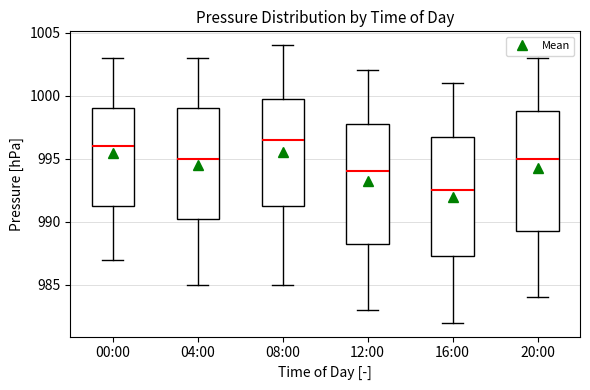

Reading left to right, transcribe this box plot: for each box, give where its median line is, the range the box spans, and where its two whiskers end, as read against the y-axis. The values are not printed on the chart, so give them approximately, as read against the axis.

00:00: median 996.0, box 991.5 to 999.0, whiskers 987.0 to 1003.0
04:00: median 995.0, box 990.5 to 999.0, whiskers 985.0 to 1003.0
08:00: median 996.5, box 991.5 to 1000.0, whiskers 985.0 to 1004.0
12:00: median 994.0, box 988.5 to 998.0, whiskers 983.0 to 1002.0
16:00: median 992.5, box 987.5 to 997.0, whiskers 982.0 to 1001.0
20:00: median 995.0, box 989.5 to 999.0, whiskers 984.0 to 1003.0